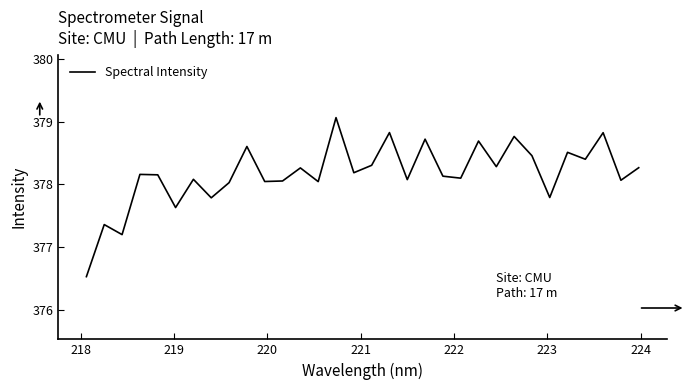

What is the difference between the maximum and minimum values?

2.5